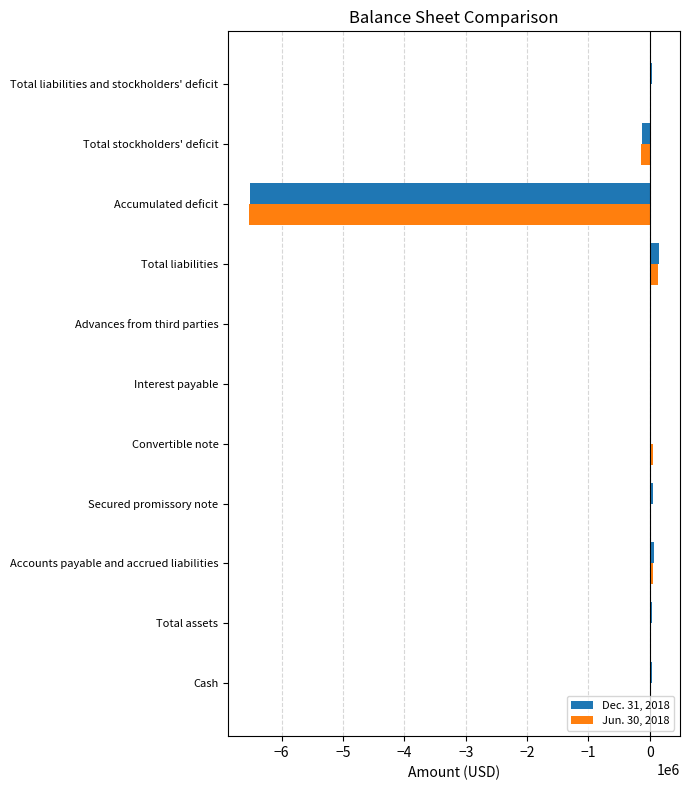

Count the number of categories in the chart.

11